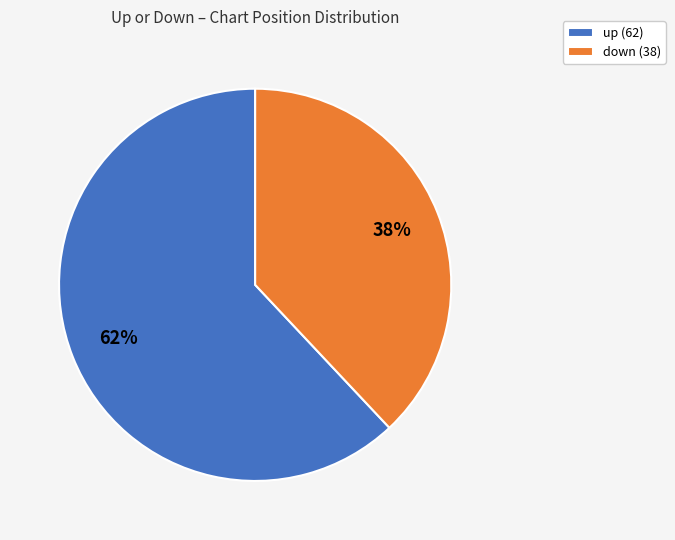

Which slice is the smallest?

down